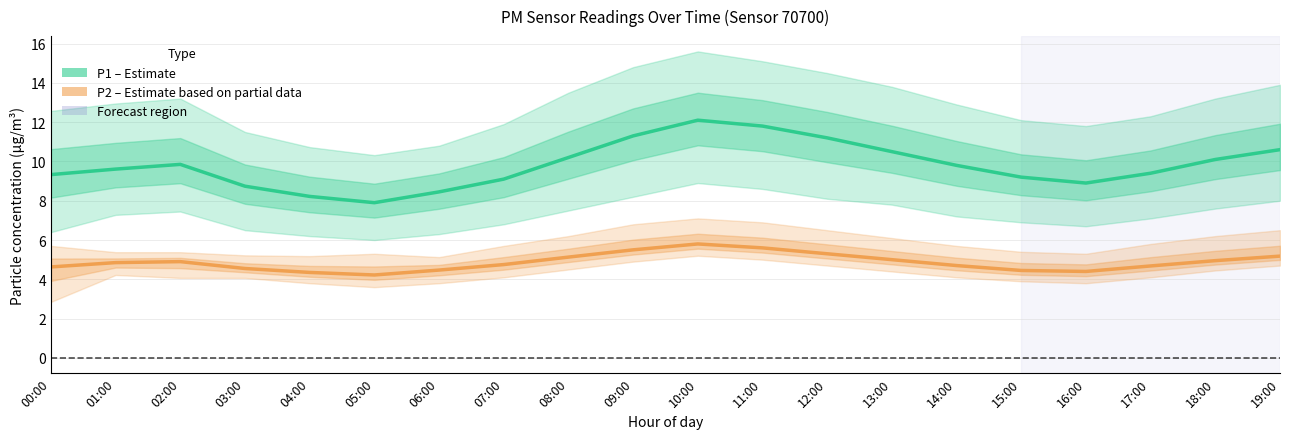

Which label corresponds to the largest value in the chart?

10:00